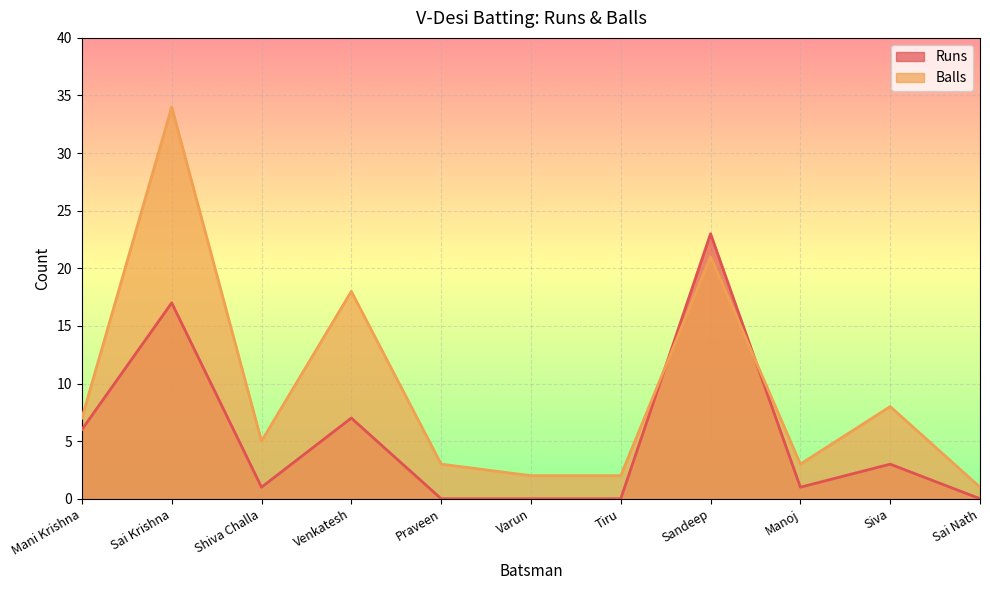

How many values in the Runs series are below 1?

4